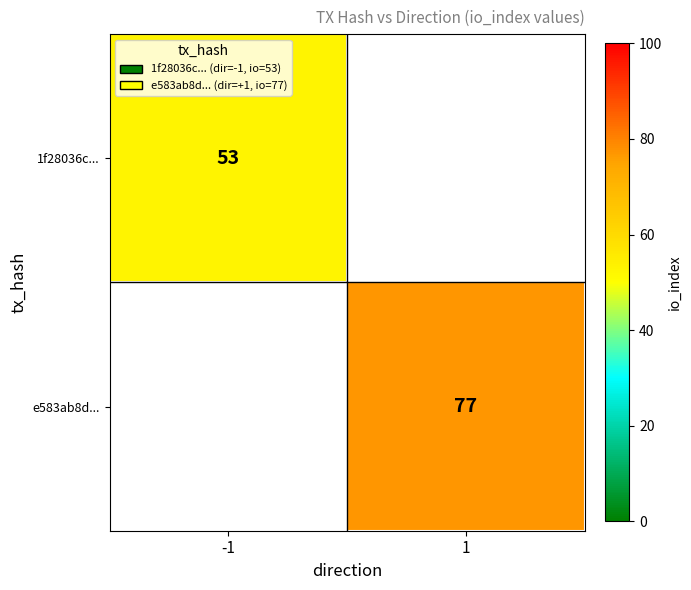

The 1f28036c... series shows 53 at -1. True or false?

True